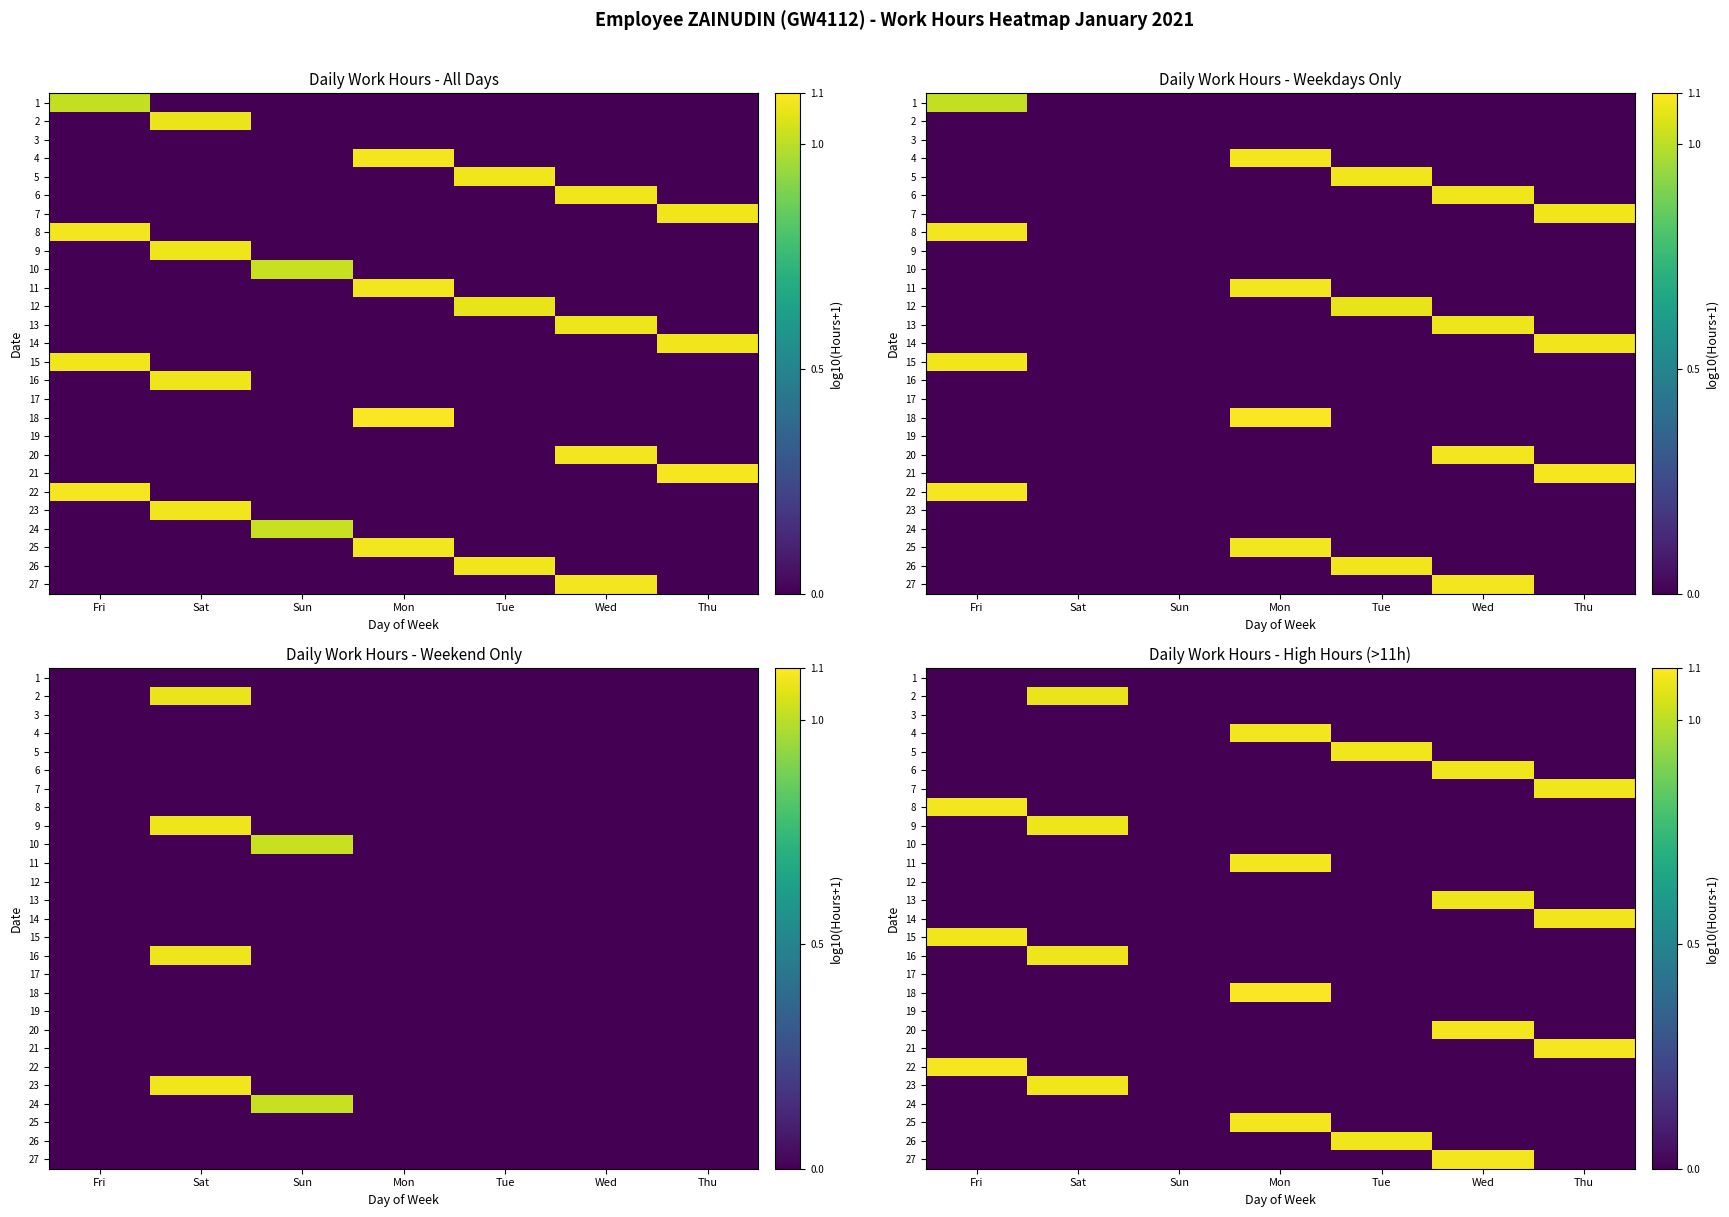

What is the sum of all 4 values?

1.1